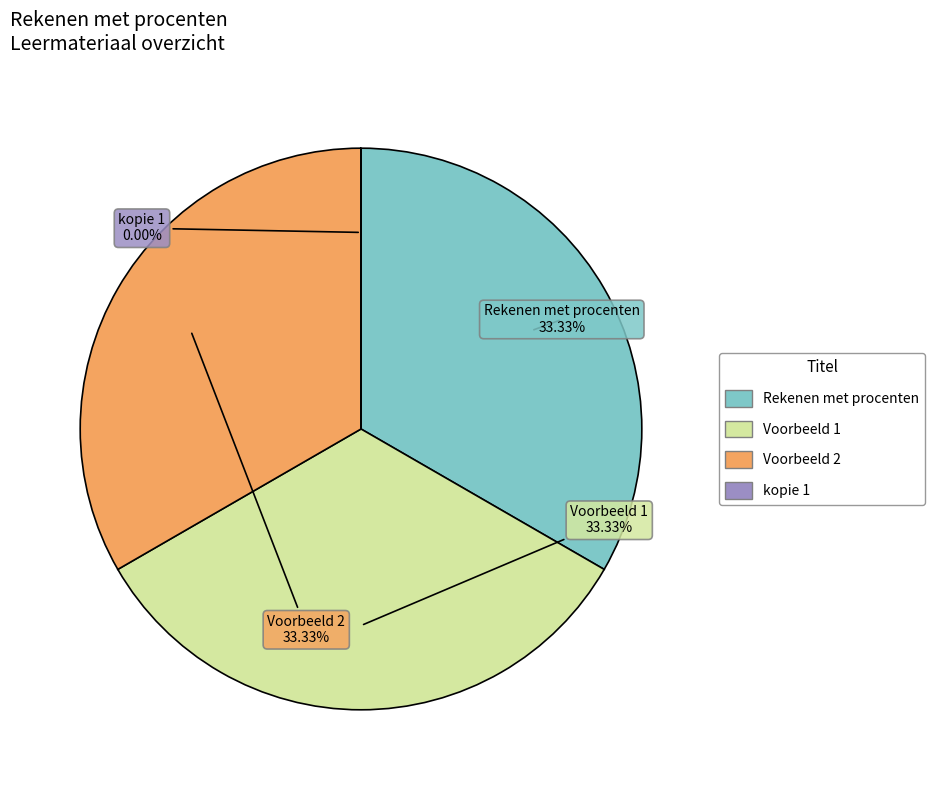

To the nearest percent, what portion does Rekenen met procenten - Voorbeeld 2 represent?

33%